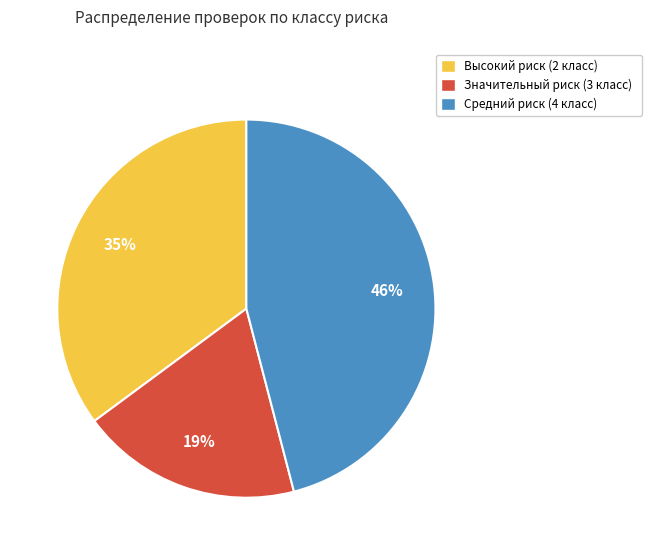

Is the sum of Высокий риск (2 класс) and Значительный риск (3 класс) greater than half?

Yes